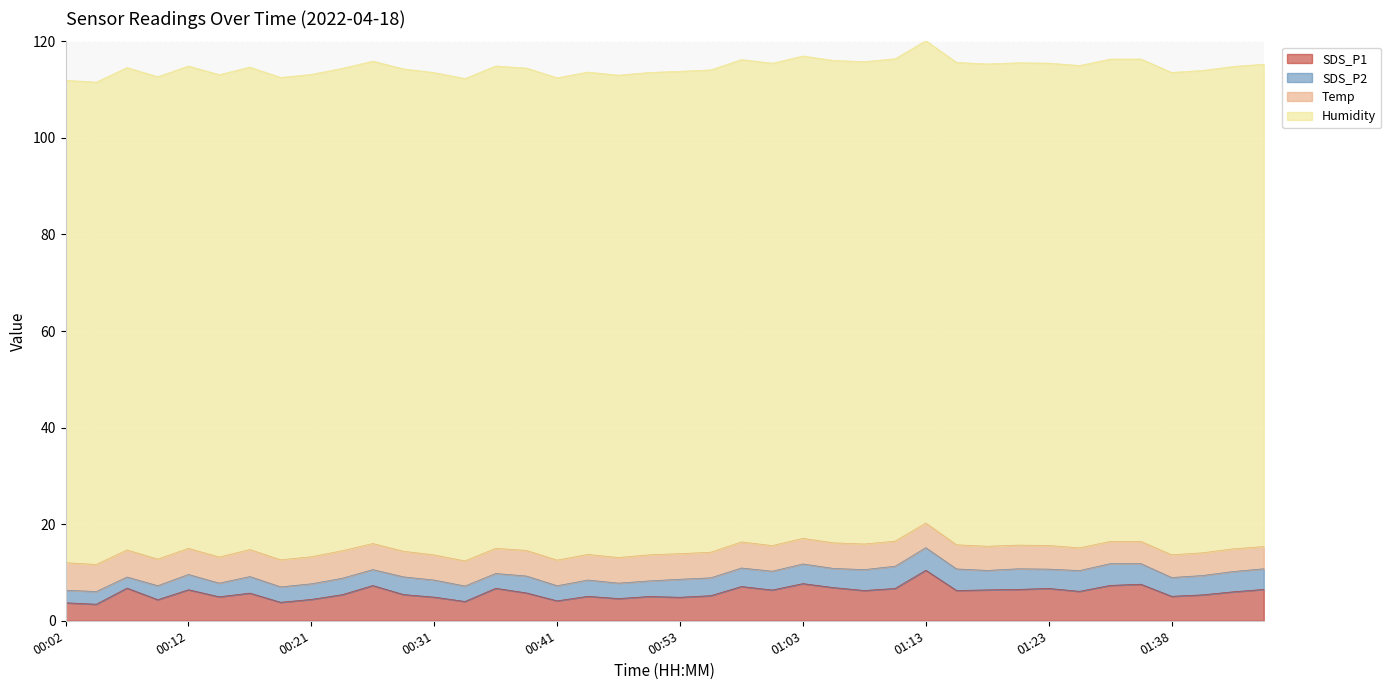

Which label corresponds to the smallest value in the chart?

00:07